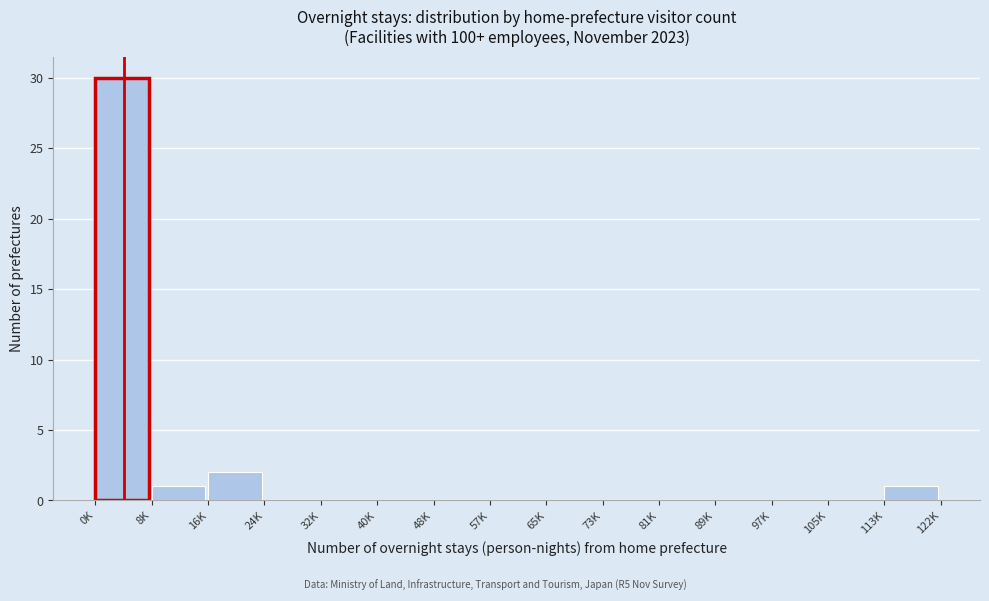

Reading left to right, what are all the values shown in this chart?

0K=30	8K=1	16K=2	24K=0	32K=0	40K=0	48K=0	57K=0	65K=0	73K=0	81K=0	89K=0	97K=0	105K=0	113K=1